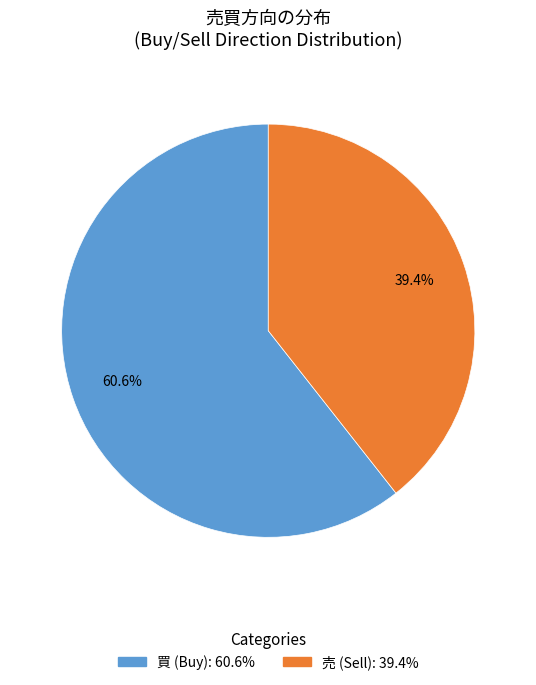

Which has a higher value, 売 or 買?

買